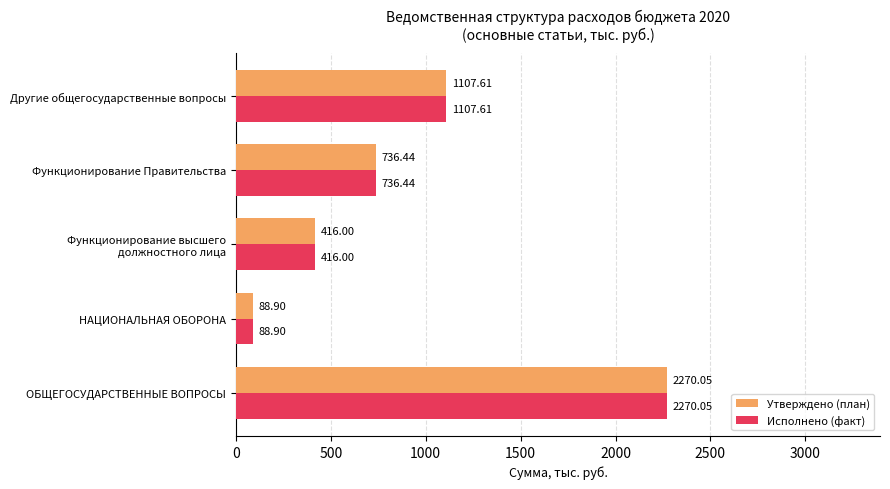

What is the difference between the second highest and second lowest values in the Утверждено (план) series?

691.6